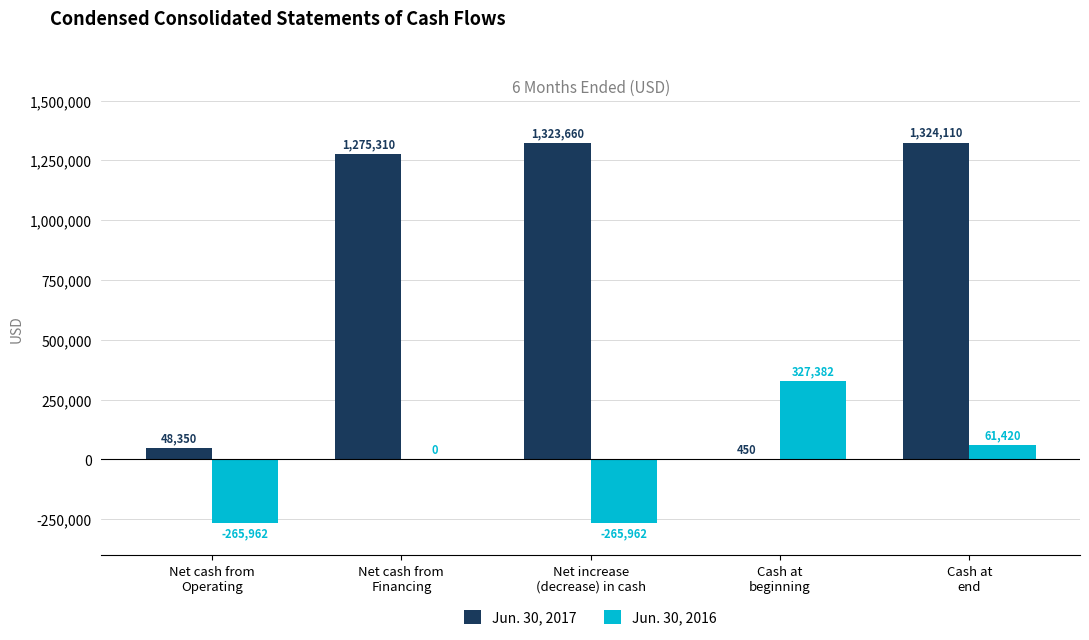

What is the spread (max minus min) of values at Net increase
(decrease) in cash?

1589622